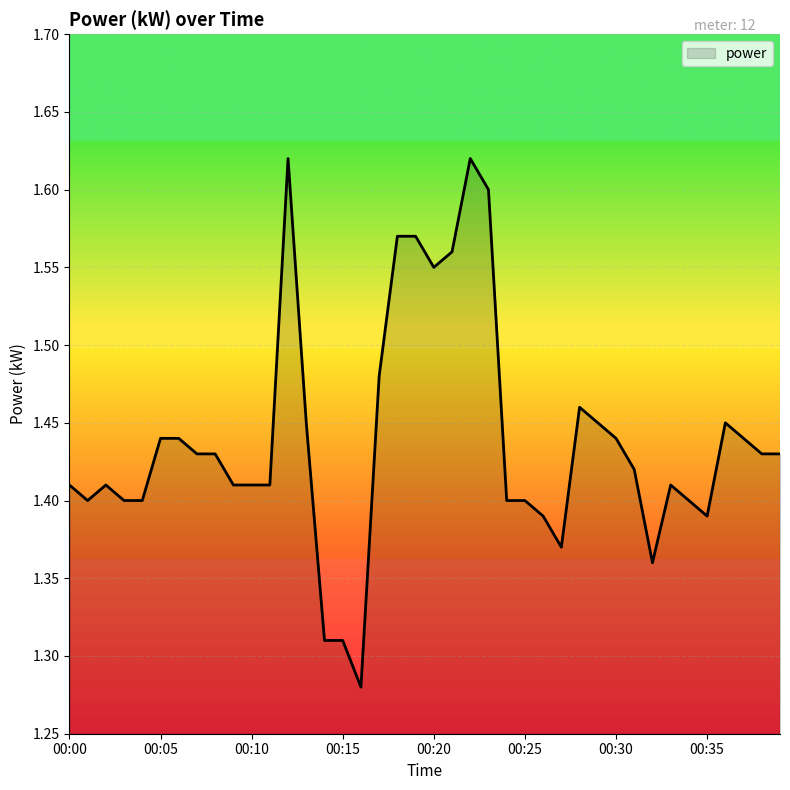

Count the values in the range 1 to 2.

40